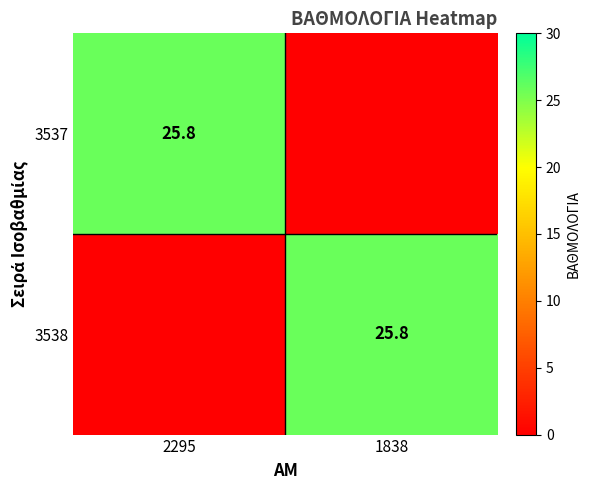

True or false: 3538 has a value of 41.9 at 1838.

False